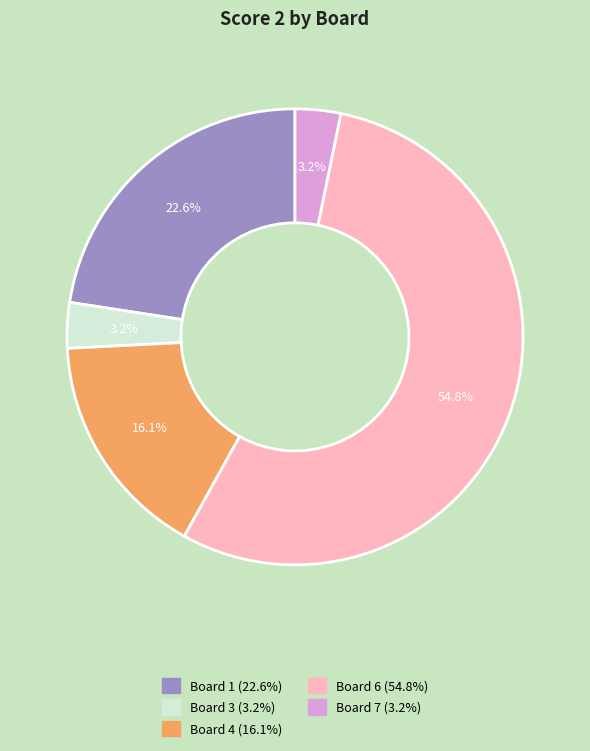

To the nearest percent, what is the average slice percentage?

20%